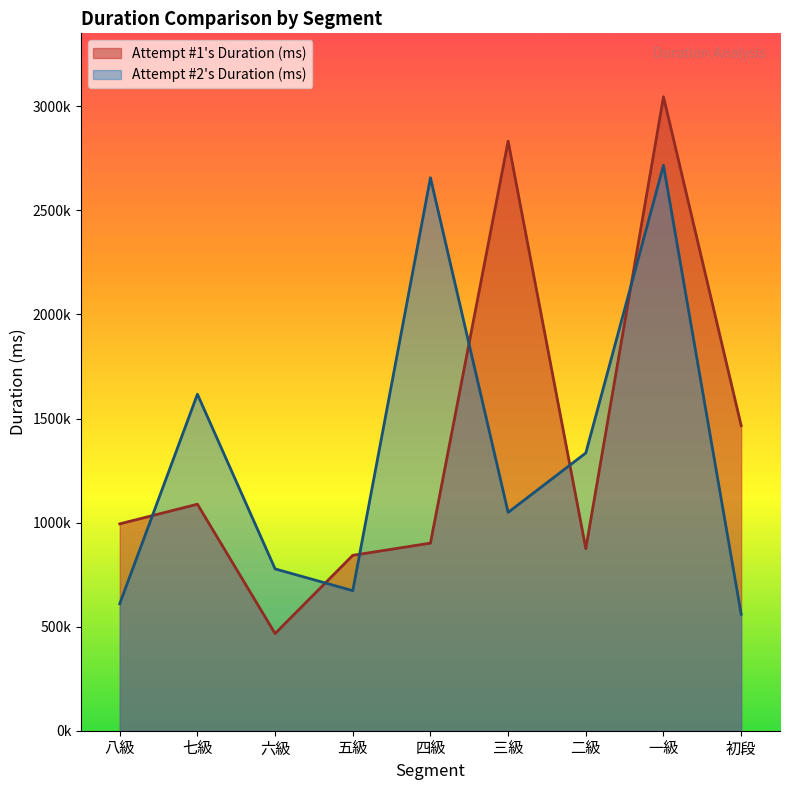

What is the label of the 8th point from the right?

七級